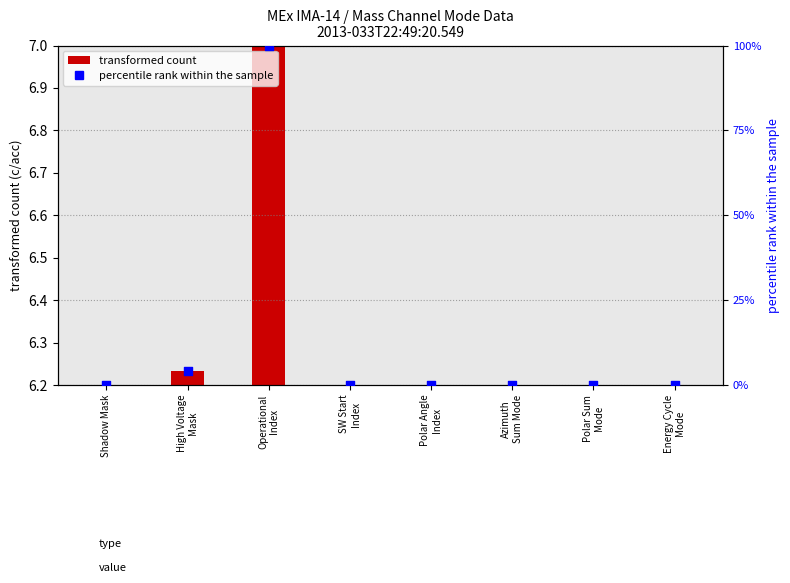

Which has a higher value, Polar Angle
Index or SW Start
Index?

Polar Angle
Index